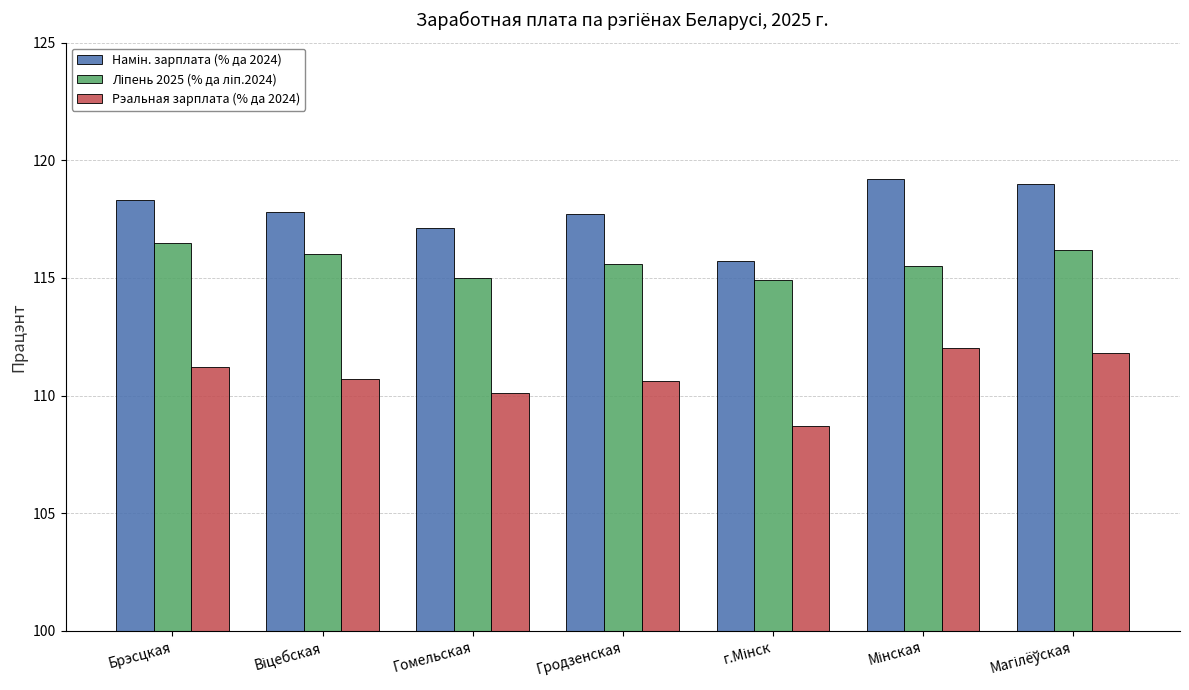

True or false: Рэальная зарплата (% да 2024) has a value of 110.6 at Гродзенская.

True